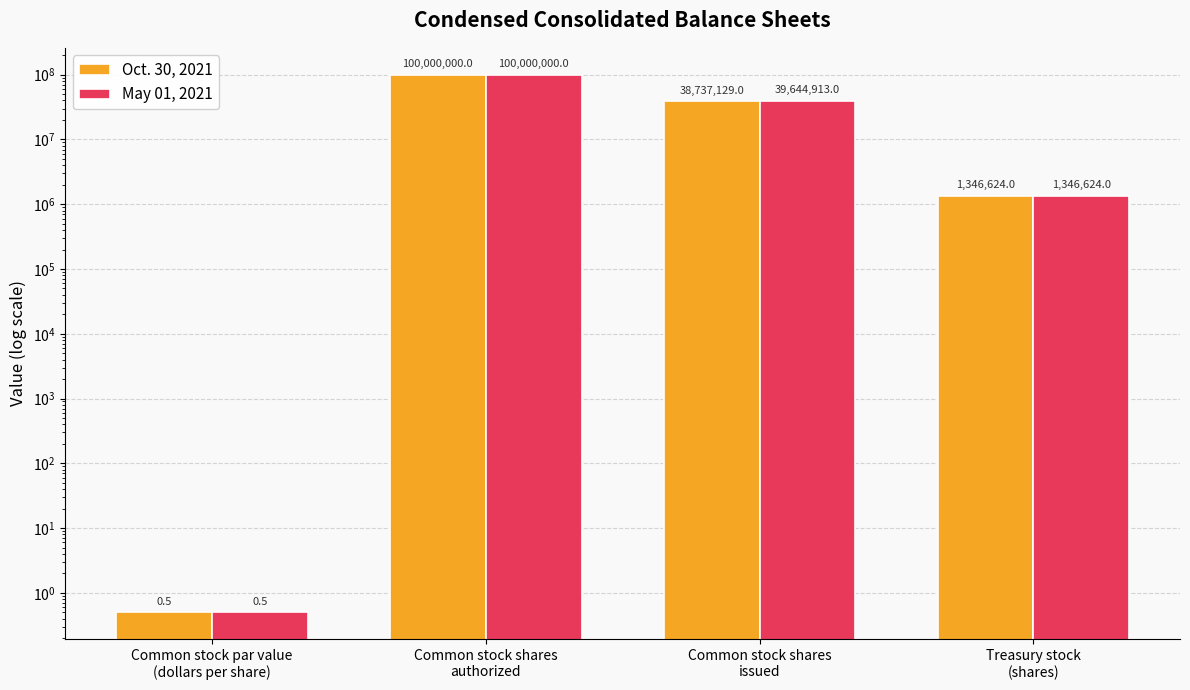

Reading right to left, extract all data points from this chart.

Oct. 30, 2021: 1346624.0	38737129.0	100000000.0	0.5
May 01, 2021: 1346624.0	39644913.0	100000000.0	0.5